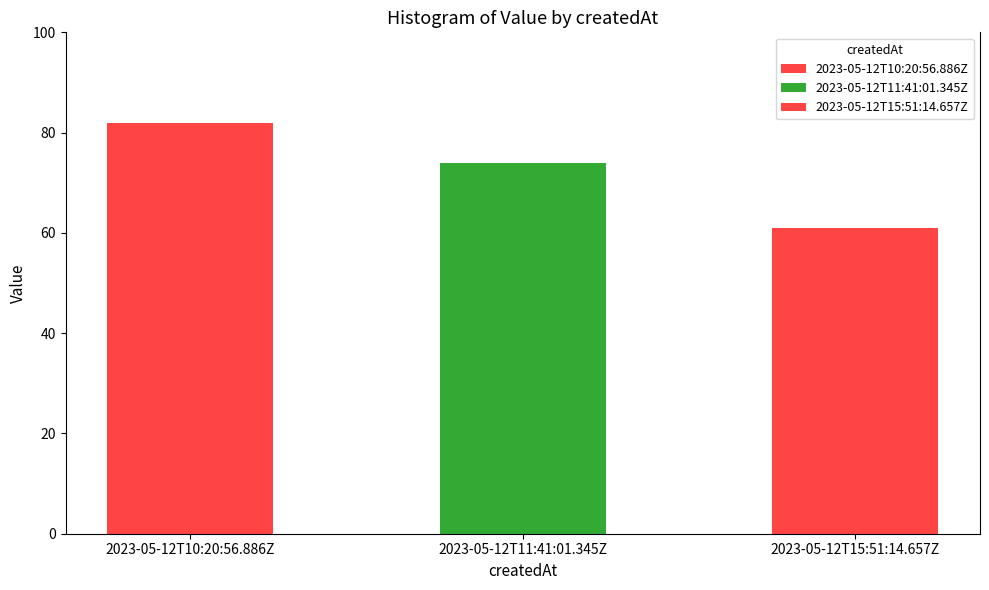

What is the ratio of the value at 2023-05-12T15:51:14.657Z to the value at 2023-05-12T10:20:56.886Z?

0.7